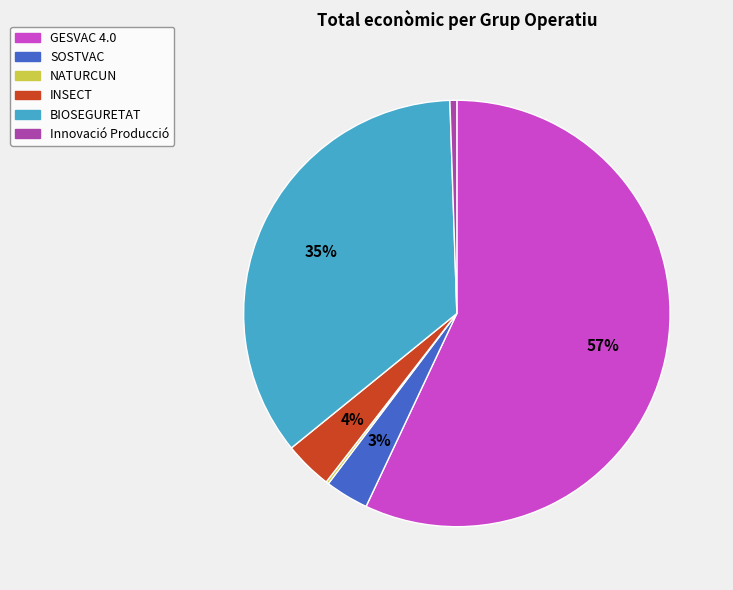

Do INSECT and GESVAC 4.0 together represent more than half of the pie?

Yes